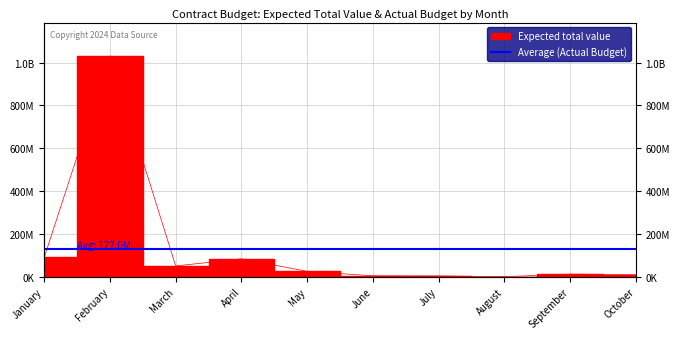

The chart shows a value of 8228055 at September. True or false?

False